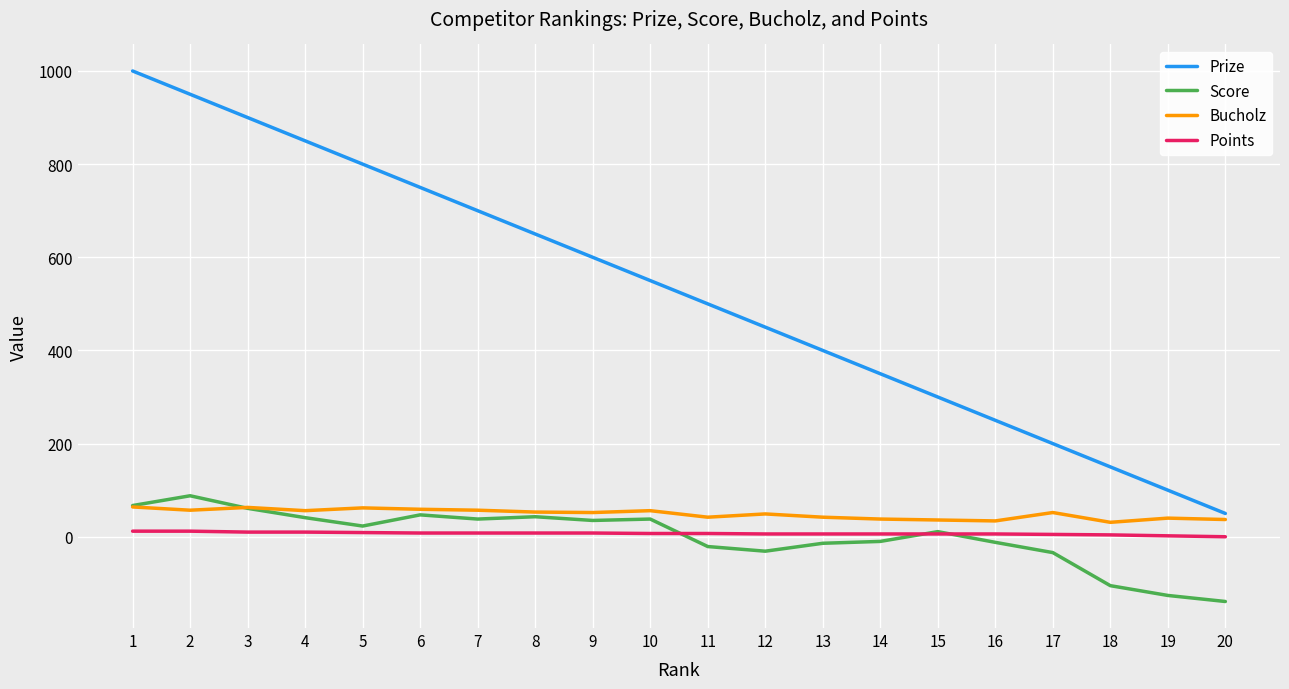

The value of Prize at 7 is 1166. True or false?

False